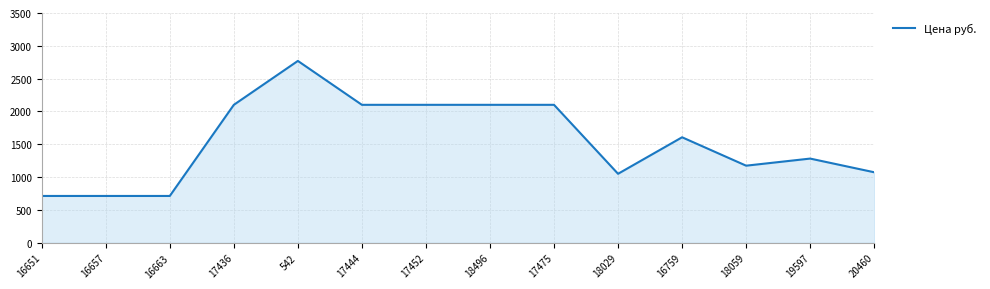

Reading left to right, list all the values displayed in this chart.

16651=713.0	16657=713.0	16663=713.0	17436=2101.2	542=2770.0	17444=2101.2	17452=2101.2	18496=2101.2	17475=2101.2	18029=1050.6	16759=1606.8	18059=1174.2	19597=1282.3	20460=1074.0